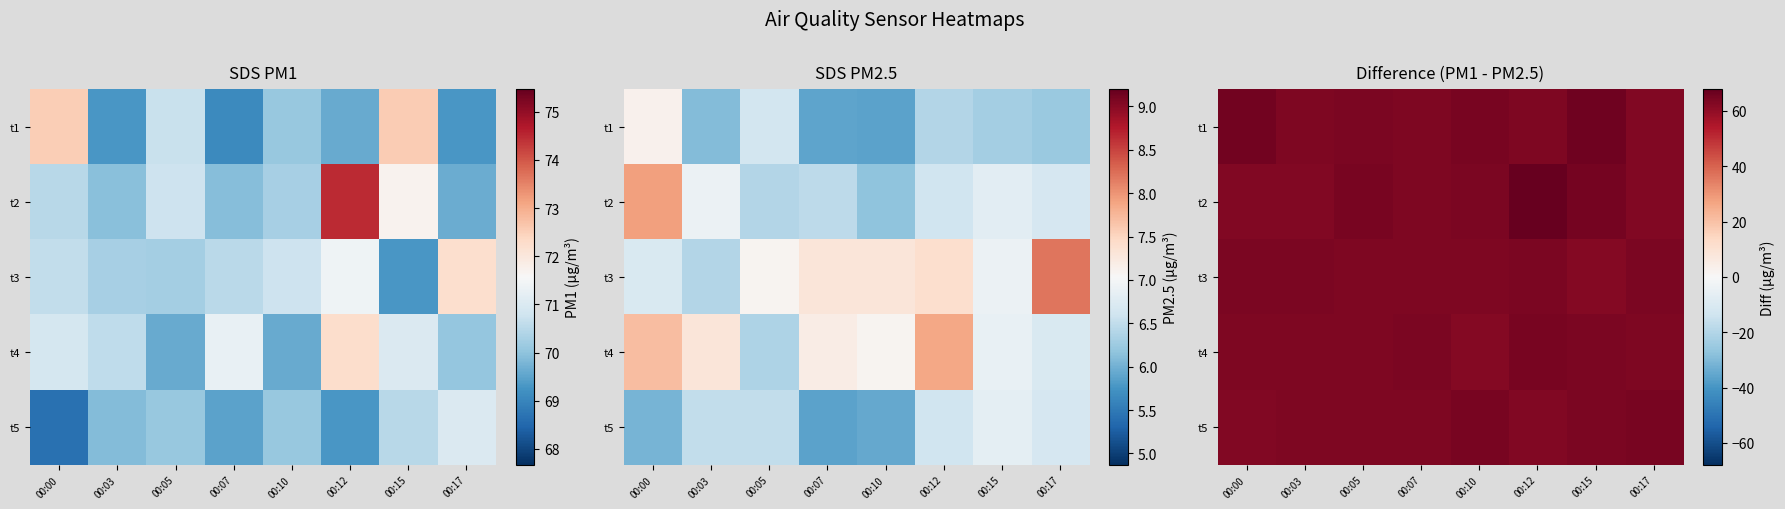

At how many categories does at least one series exceed 63?

8